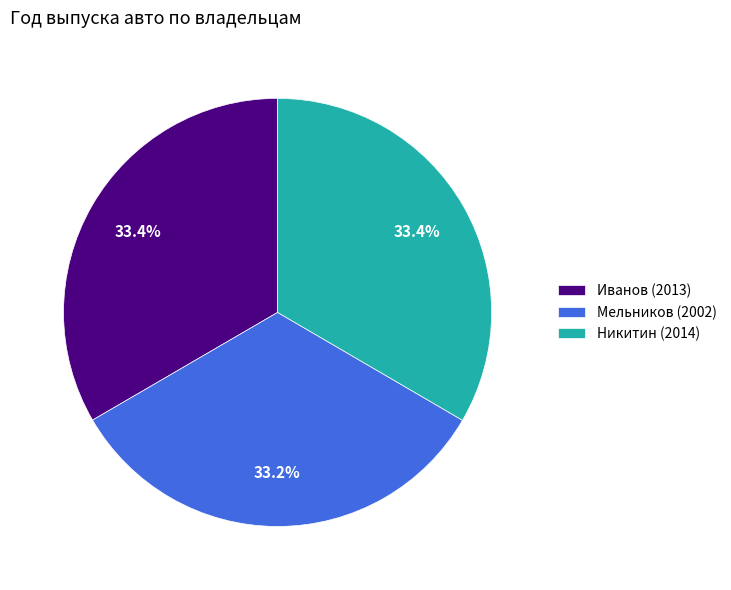

What is the ratio of the value at Иванов (2013) to the value at Мельников (2002)?

1.0